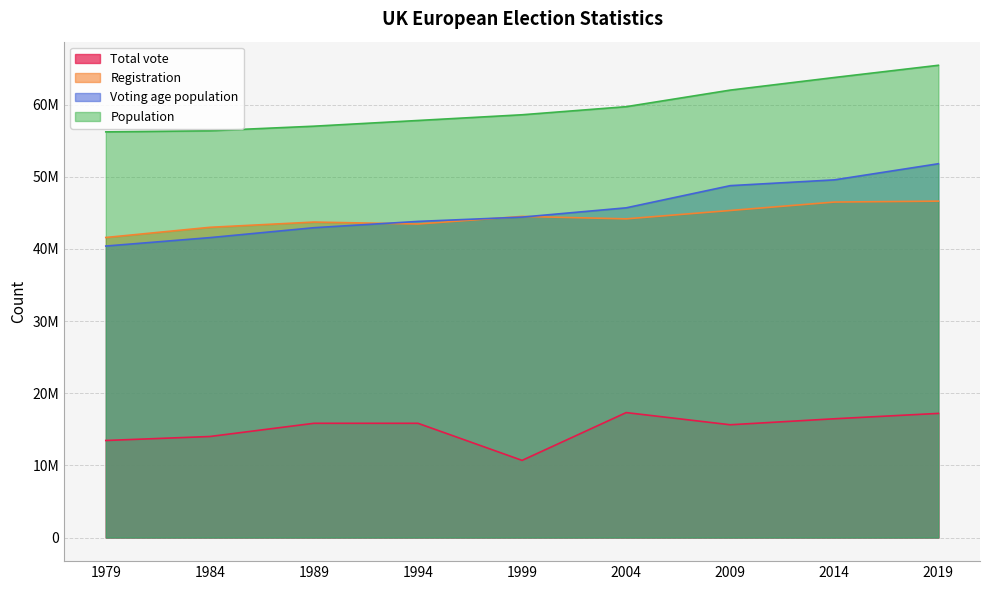

At 1989, list the series in order from smallest to largest.

Total vote, Voting age population, Registration, Population